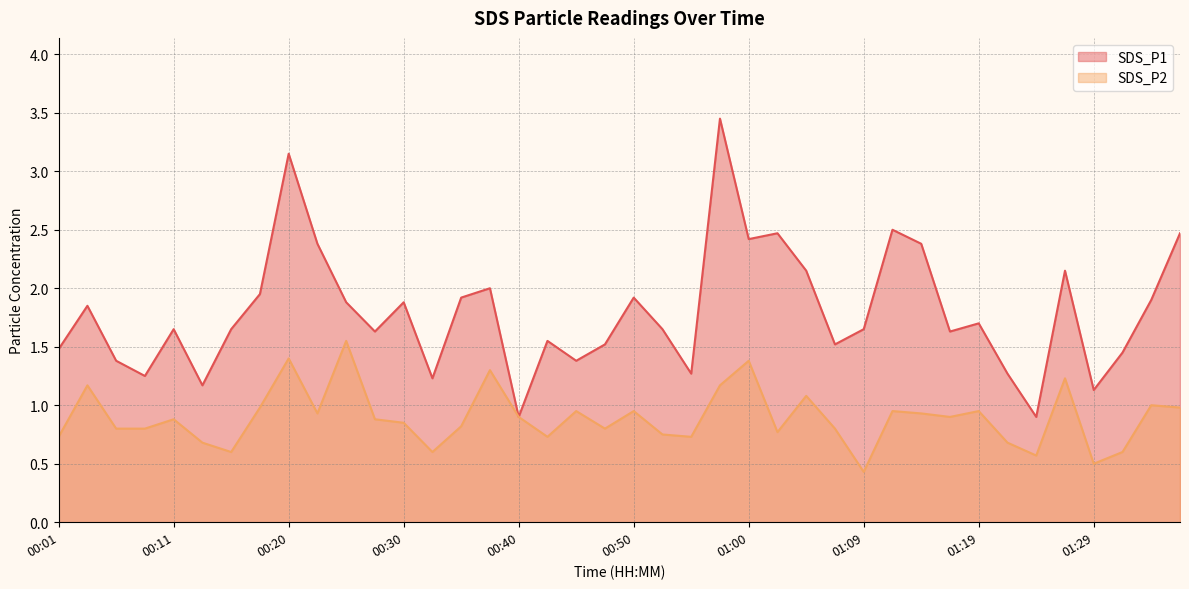

What is the sum of the SDS_P1 values at 01:26 and 01:14?

4.5